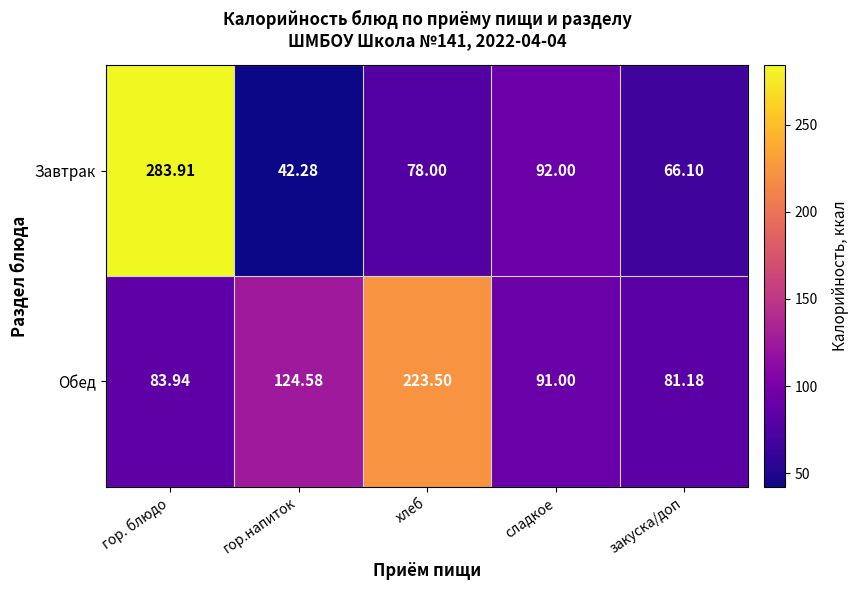

Which category has the highest value in the Обед series?

хлеб